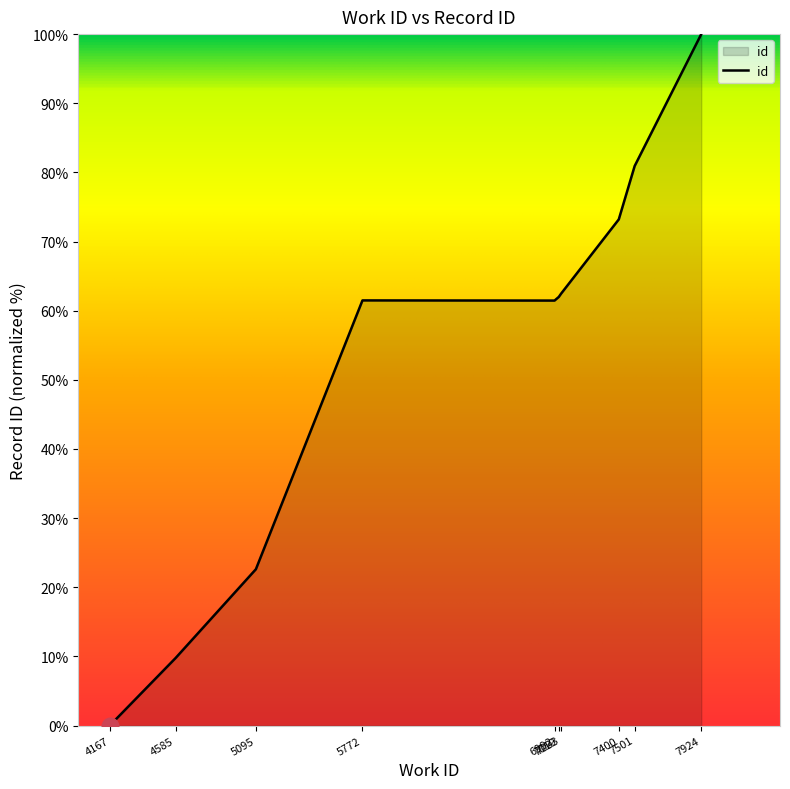

What value does the data have at 7501?

80.9